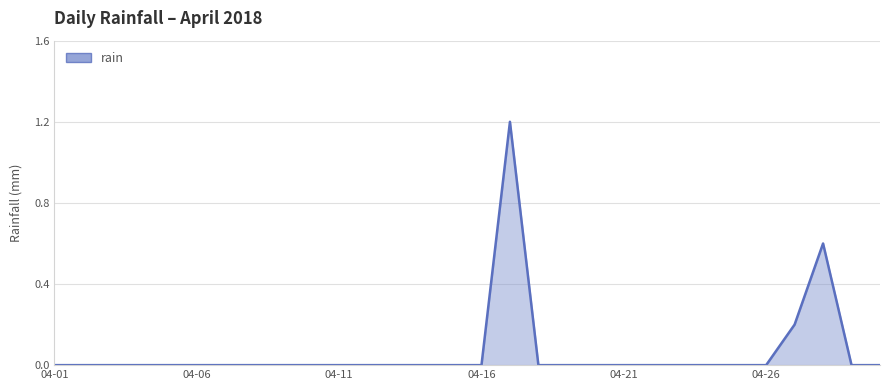

What is the maximum value shown in the chart?

1.2